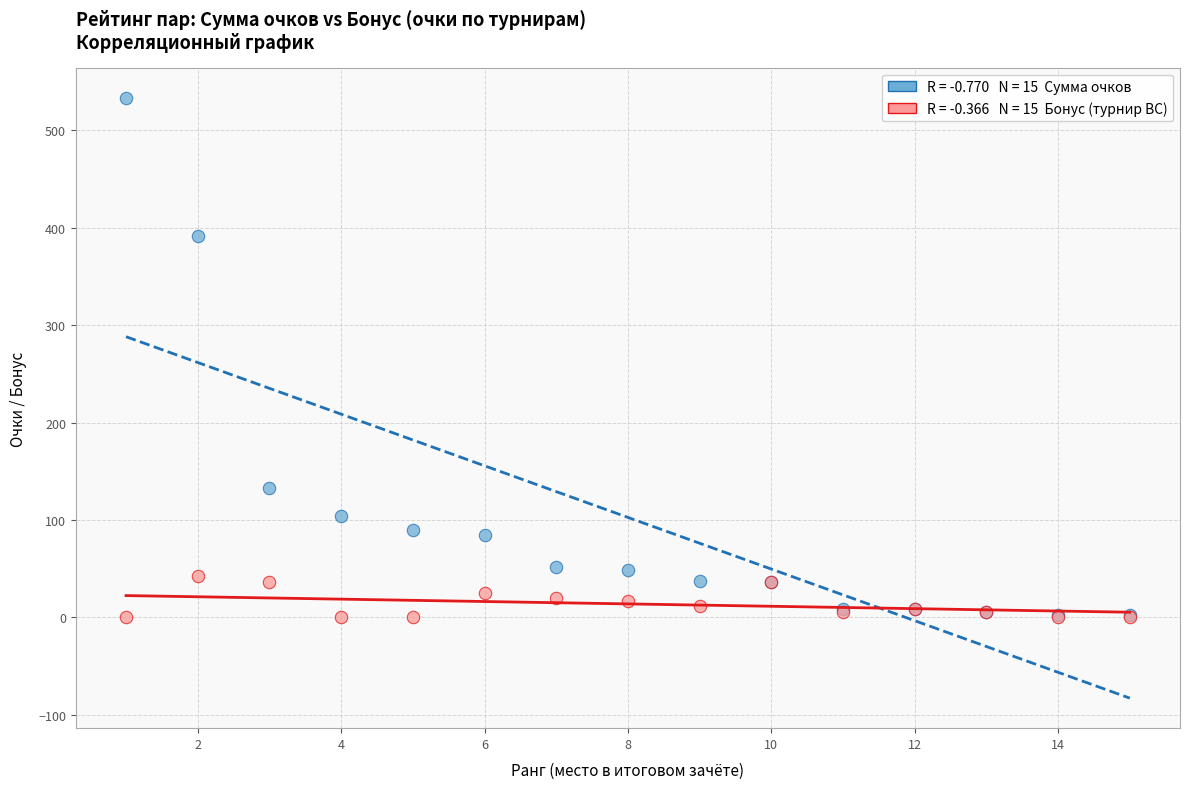

Across all series, what Y value is closest to 266?

391.2